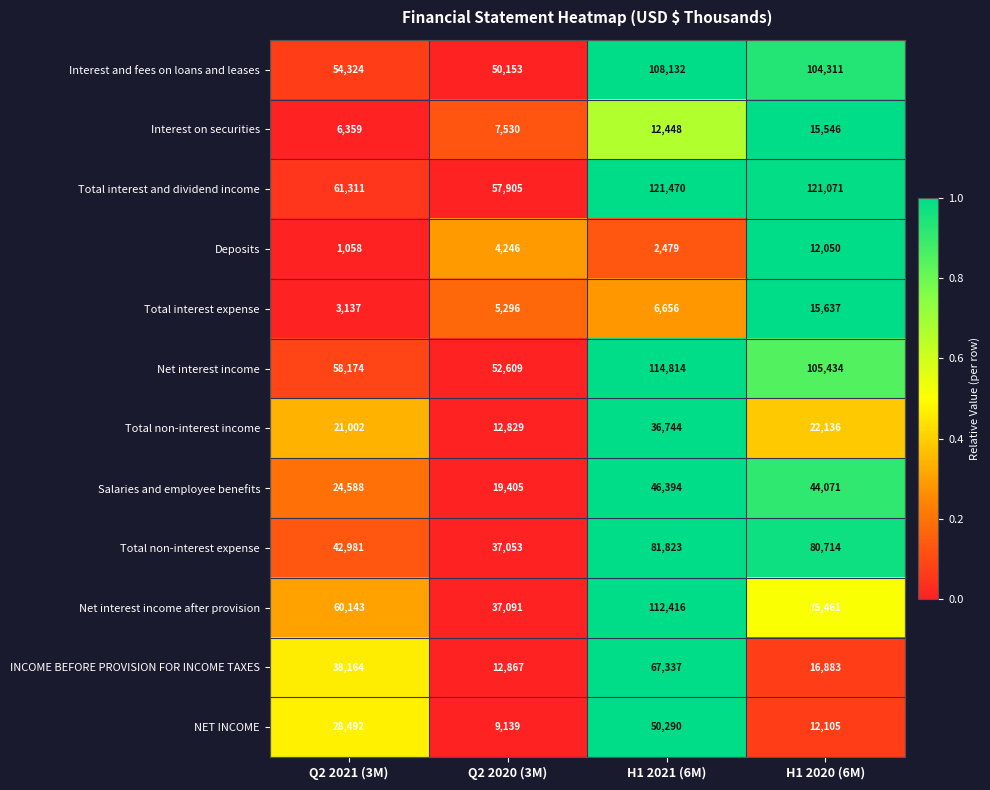

At which category is the sum across all series the highest?

H1 2021 (6M)